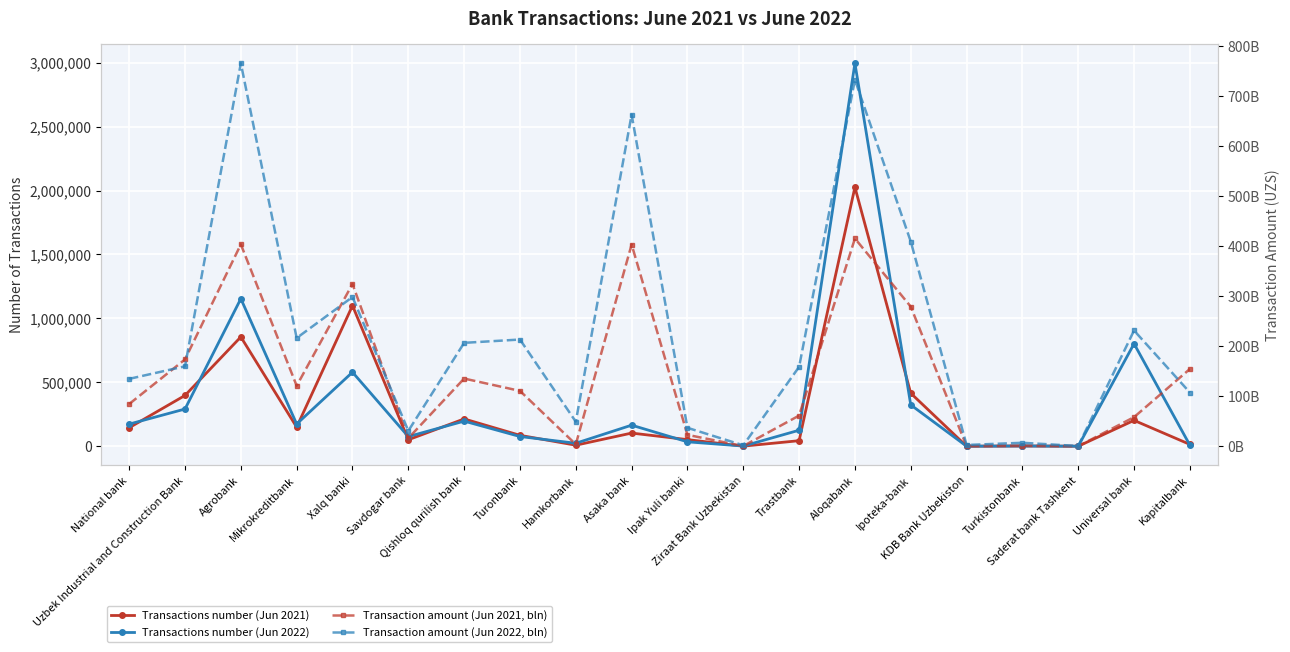

Reading left to right, extract all data points from this chart.

Transactions number (Jun 2021): 144765.0	397268.0	855016.0	149330.0	1100069.0	50562.0	213609.0	85304.0	8016.0	102858.0	51668.0	551.0	43247.0	2026173.0	414744.0	39.0	1988.0	46.0	202164.0	14281.0
Transactions number (Jun 2022): 173046.0	290982.0	1154191.0	173708.0	579062.0	75351.0	196315.0	75926.0	23188.0	164692.0	34384.0	1284.0	125115.0	2995846.0	323366.0	204.0	1632.0	170.0	801959.0	8249.0
Transaction amount (Jun 2021, bln): 84349114680.1	173522244398.5	403387169507.8	120717708476.9	324273848570.0	15965443883.2	135222872330.8	110578812396.8	3720878802.9	403077645647.9	22725630564.6	324241099.4	61237415060.3	415180935955.2	279008768007.2	42064350.0	845383130.0	19667538.6	58115162474.5	154346738835.8
Transaction amount (Jun 2022, bln): 134628098917.0	159660946080.0	765296628817.7	216233579183.6	298225898657.8	30679987551.0	206601961927.8	213216045488.8	49044398913.0	662591349411.2	36804533692.2	1808803713.6	158605070066.7	732463616550.9	409118951097.2	2498494071.2	6894071250.7	431480453.3	231279066265.2	107356051761.7